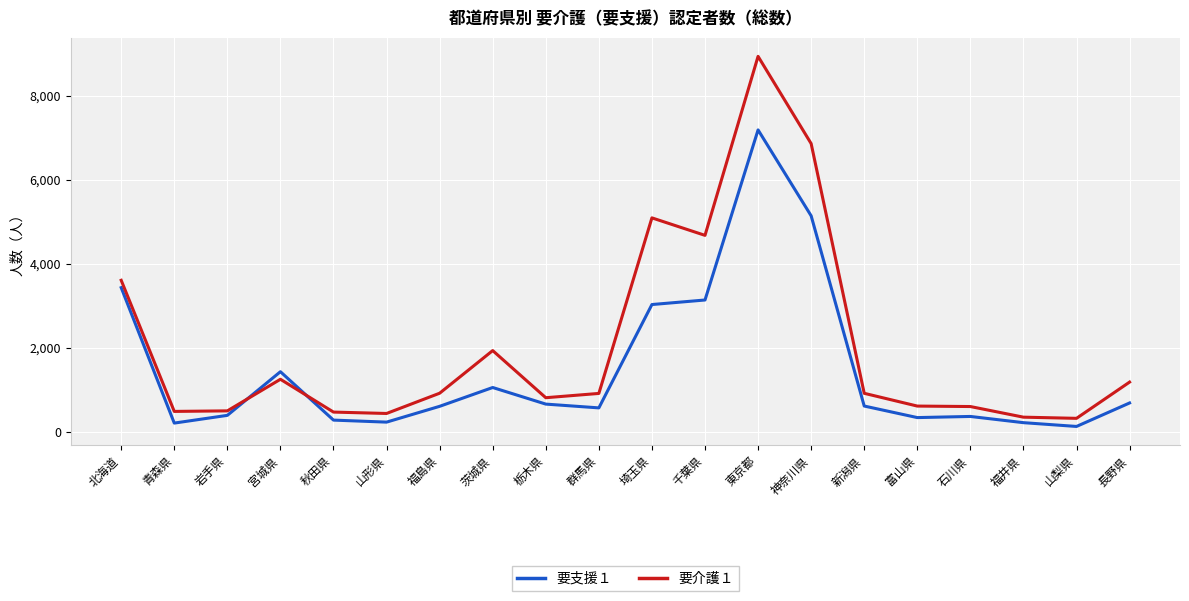

What is the sum of the 要支援１ values at 石川県 and 神奈川県?

5516